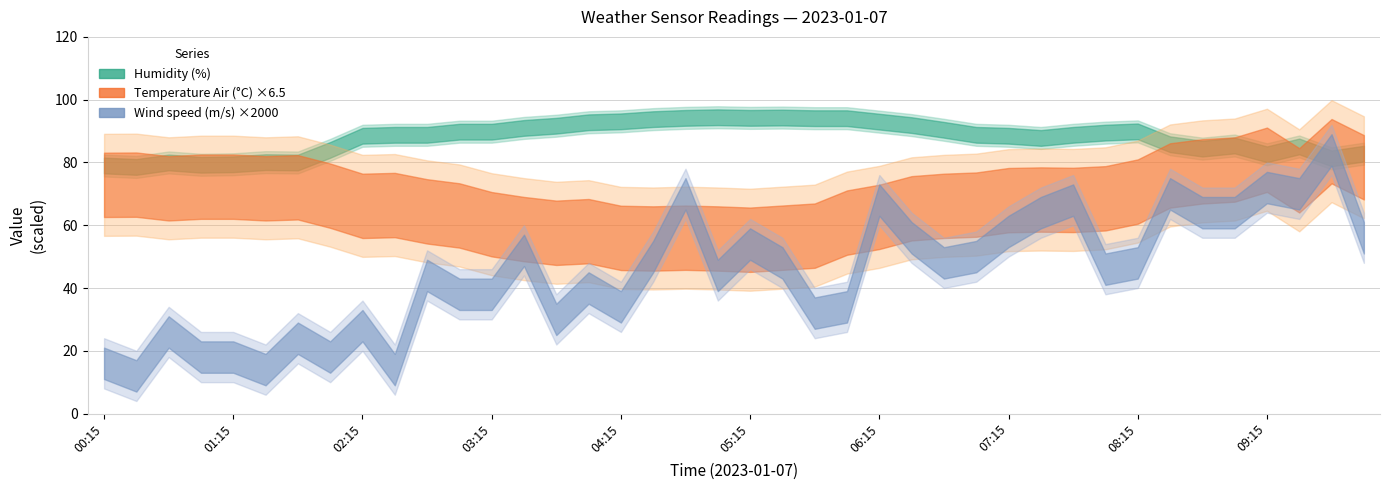

Reading right to left, what are all the values shown in this chart?

temperature: 12.1	12.9	11.4	12.4	12.0	11.9	11.7	10.9	10.6	10.5	10.5	10.5	10.2	10.2	10.1	9.6	9.4	8.7	8.6	8.5	8.6	8.6	8.6	8.6	8.9	8.9	9.0	9.3	9.7	9.9	10.2	10.2	10.7	11.1	11.0	11.1	11.1	11.0	11.2	11.2
humidity: 82.8	81.3	85.1	82.6	85.4	84.4	85.8	89.9	89.5	88.8	87.8	88.5	88.8	90.4	91.9	93.0	94.1	94.1	94.3	94.2	94.4	94.2	93.8	93.1	92.8	91.7	91.0	89.8	89.8	88.8	88.8	88.5	84.0	80.0	80.1	79.4	79.3	80.0	78.6	79.0
wind_speed: 0.0	0.0	0.0	0.0	0.0	0.0	0.0	0.0	0.0	0.0	0.0	0.0	0.0	0.0	0.0	0.0	0.0	0.0	0.0	0.0	0.0	0.0	0.0	0.0	0.0	0.0	0.0	0.0	0.0	0.0	0.0	0.0	0.0	0.0	0.0	0.0	0.0	0.0	0.0	0.0